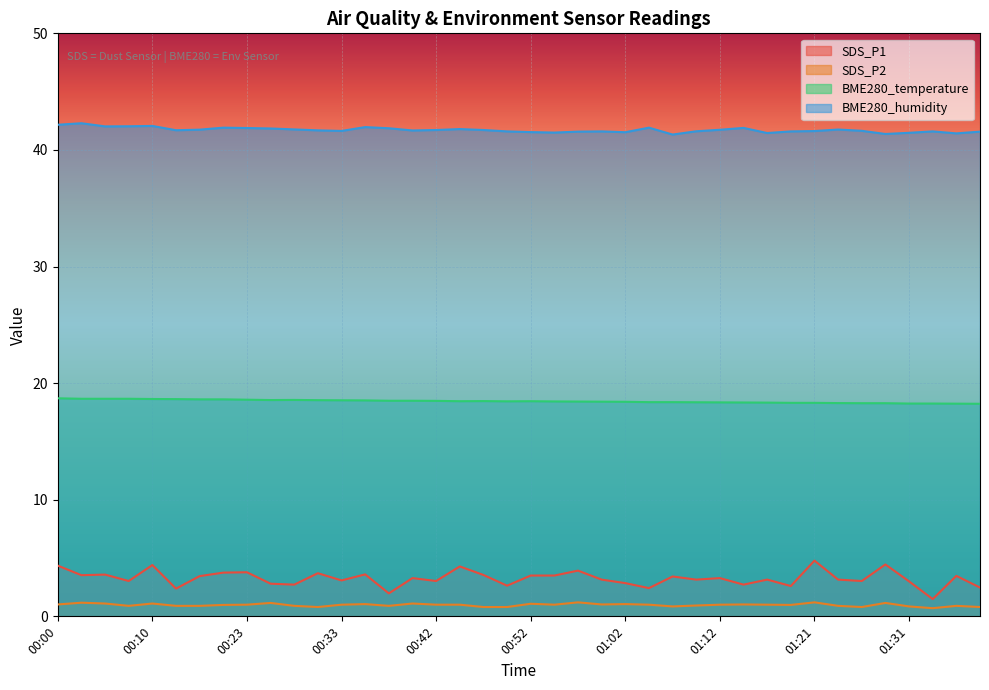

In BME280_temperature, how many points are higher than both neighbors (excluding endpoints)?

3